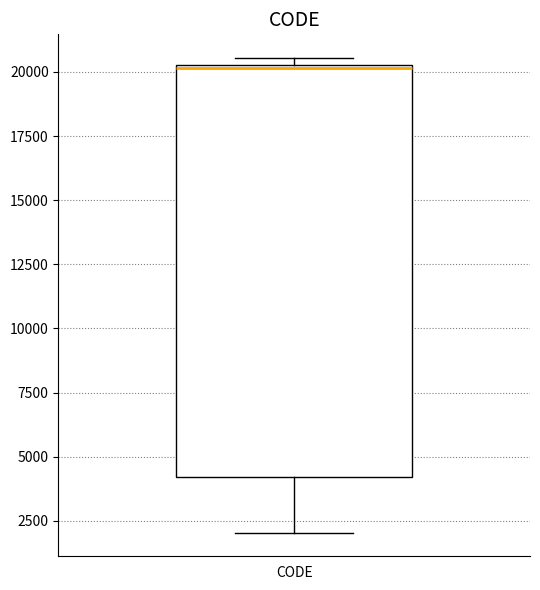

Read this box plot against the y-axis: the position of the median line, the range covered by the box, and the ends of both whiskers. The values are not printed on the chart, so give them approximately, as read against the axis.

median 20000, box 4000 to 20500, whiskers 2000 to 20500 (just above the box's upper edge)